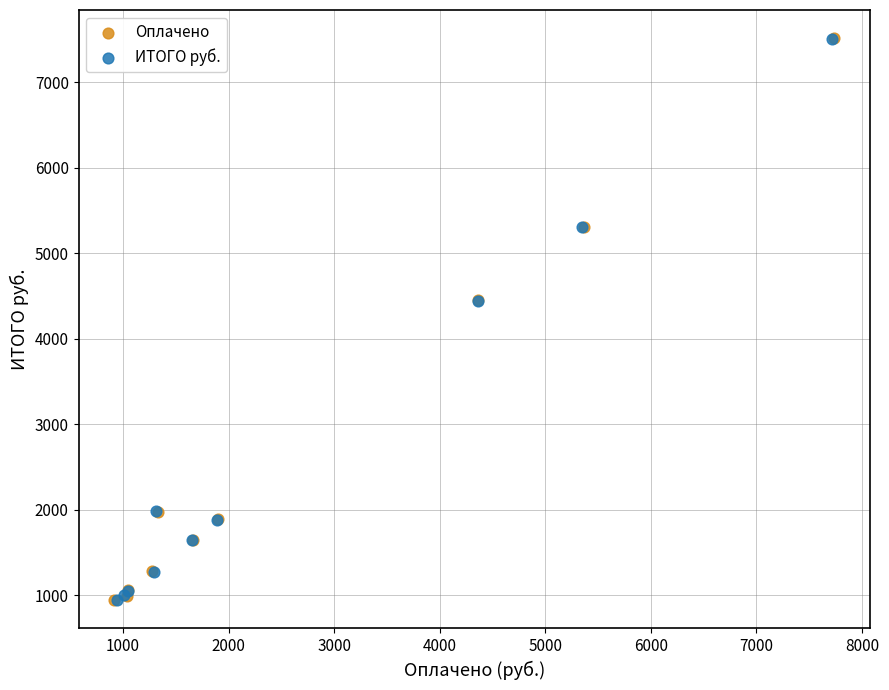

Which series has the largest Y range (max minus min)?

Оплачено